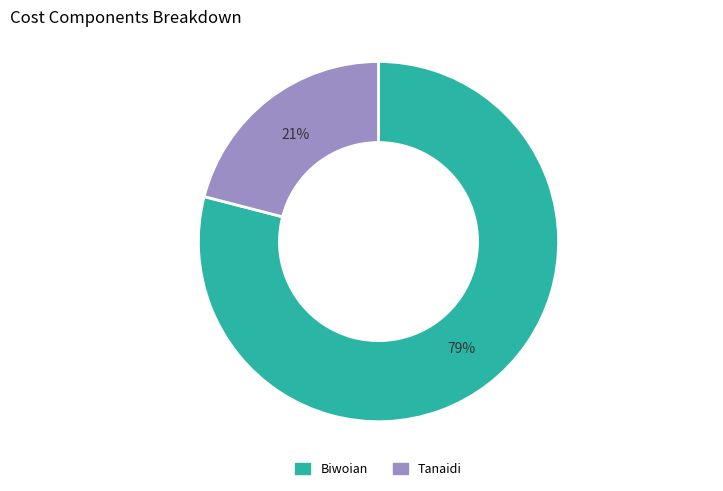

To the nearest percent, what is the difference between the largest and smallest slice percentages?

58%